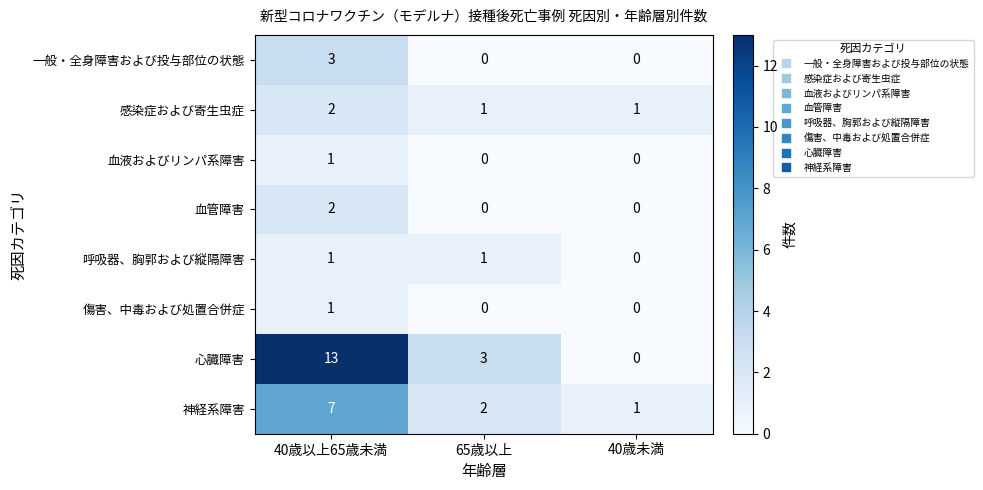

What is the average value of the 神経系障害 series?

3